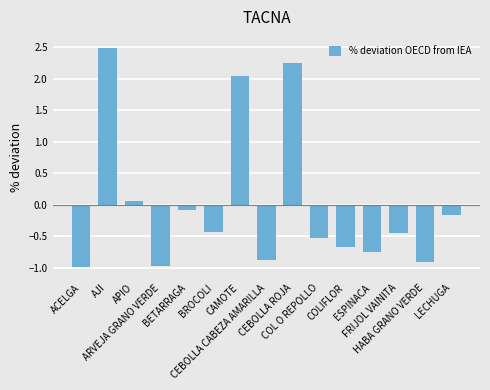

What is the maximum value shown in the chart?

2.5